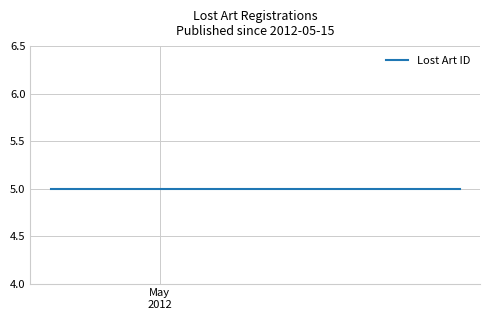

At which label is the value closest to 453671?

2012-05-15